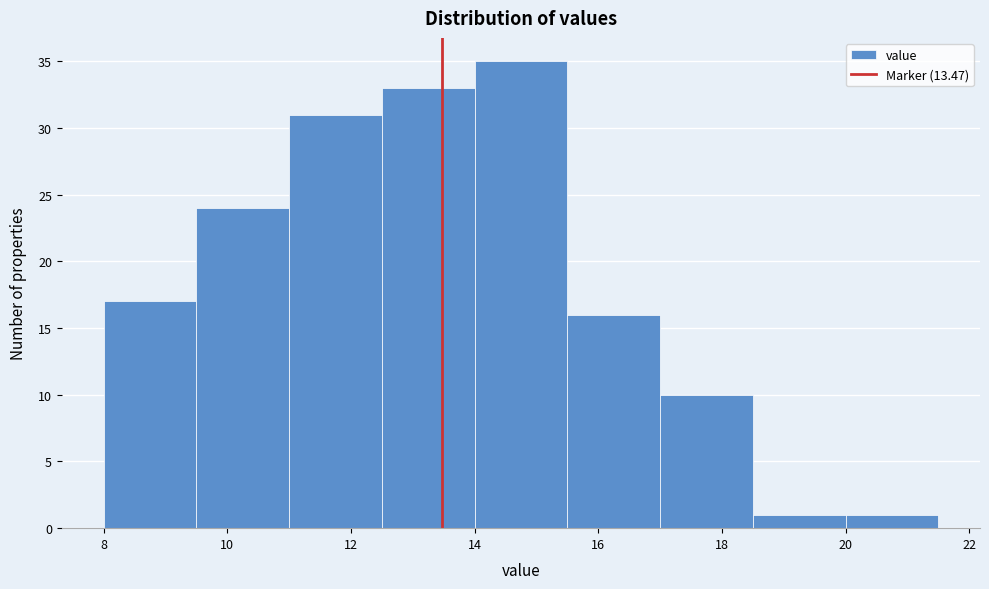

Over which range of the x-axis is the bar tallest?

14.0 to 15.5